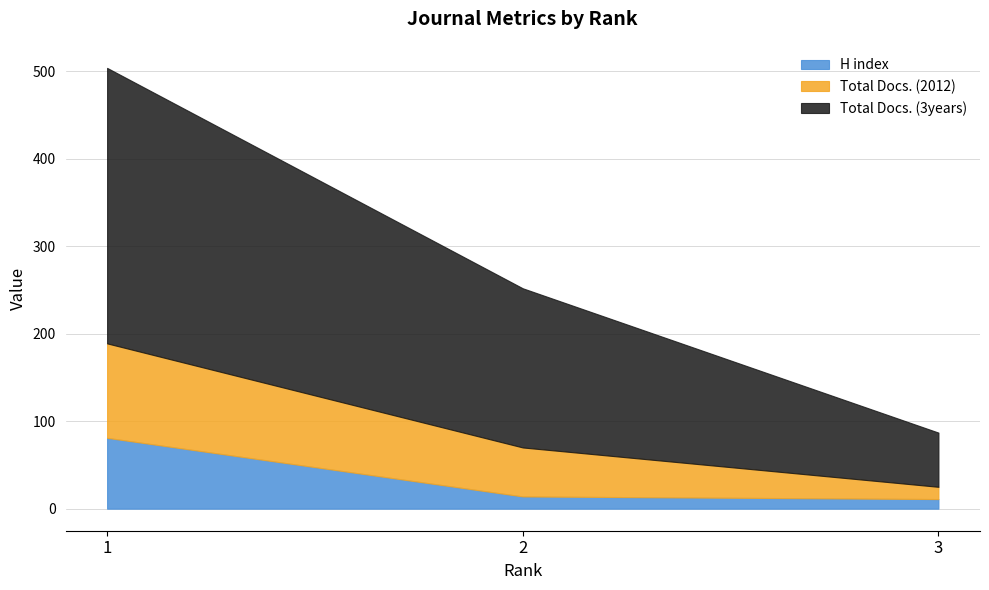

At which label does Total Docs. (3years) reach its minimum?

3